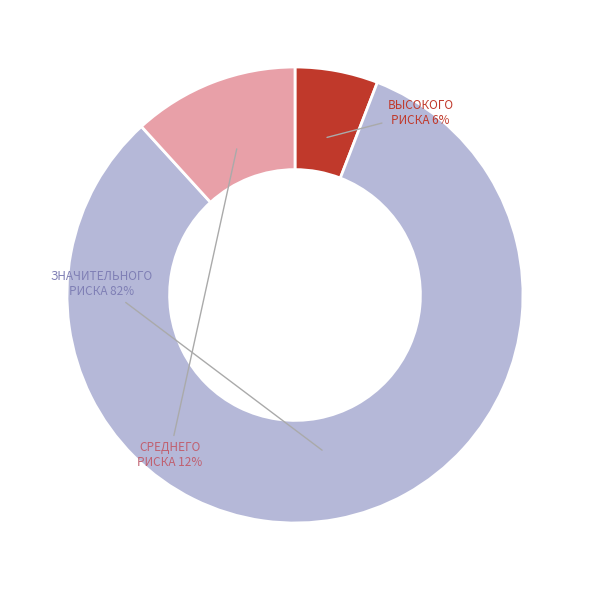

Which has a higher value, ВЫСОКОГО РИСКА or СРЕДНЕГО РИСКА?

СРЕДНЕГО РИСКА